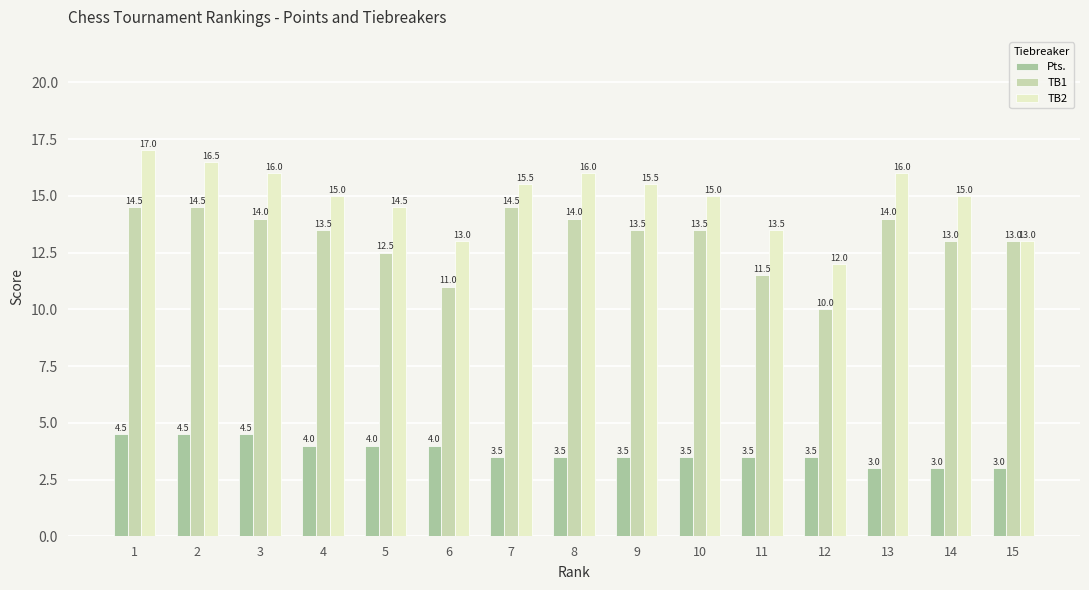

Reading left to right, extract all data points from this chart.

Pts.: 4.5	4.5	4.5	4.0	4.0	4.0	3.5	3.5	3.5	3.5	3.5	3.5	3.0	3.0	3.0
TB1: 14.5	14.5	14.0	13.5	12.5	11.0	14.5	14.0	13.5	13.5	11.5	10.0	14.0	13.0	13.0
TB2: 17.0	16.5	16.0	15.0	14.5	13.0	15.5	16.0	15.5	15.0	13.5	12.0	16.0	15.0	13.0